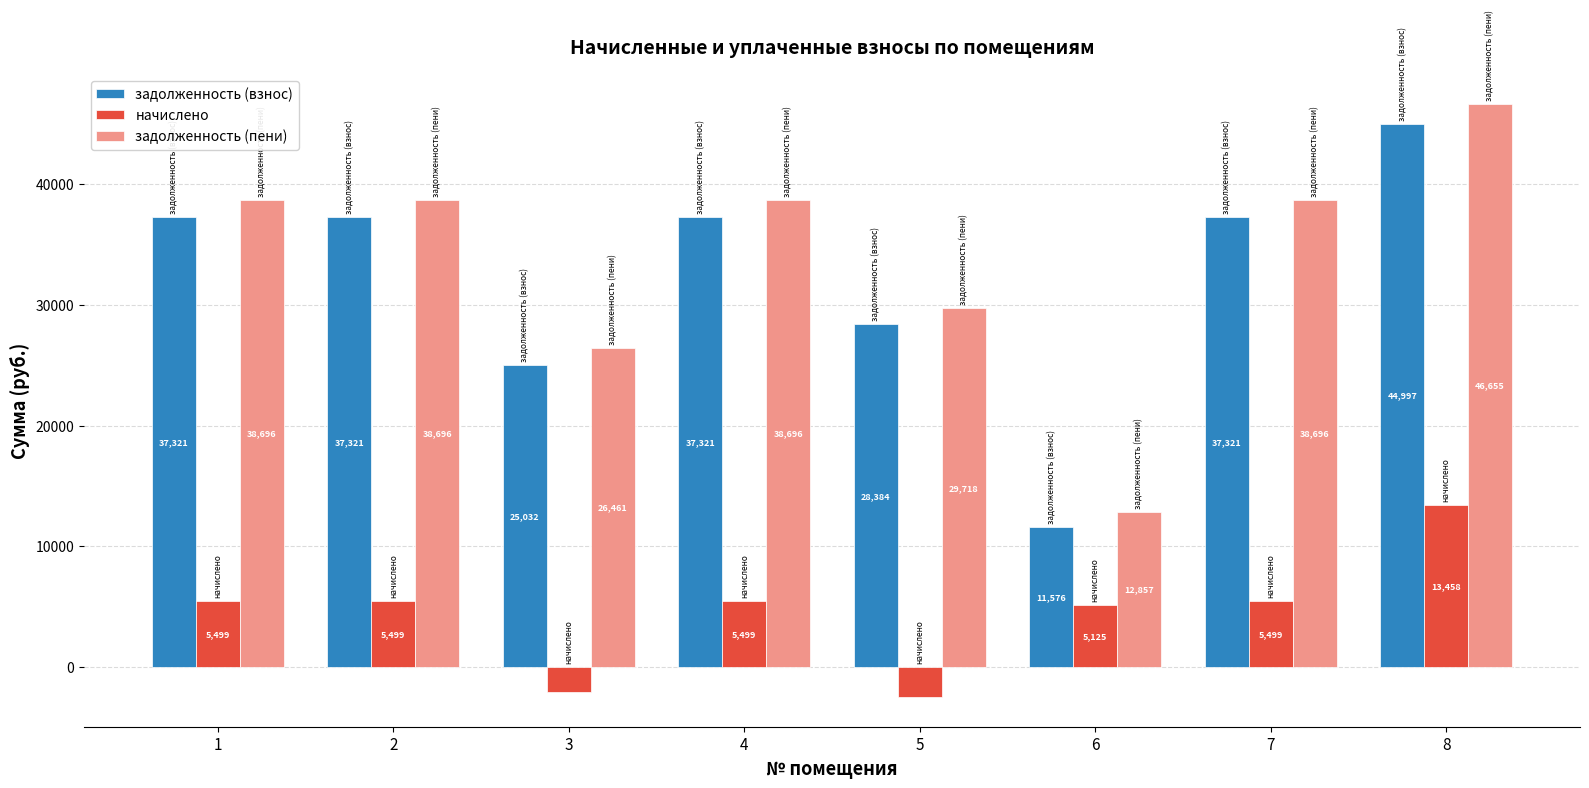

The задолженность (пени) series shows 24726.4 at 4. True or false?

False